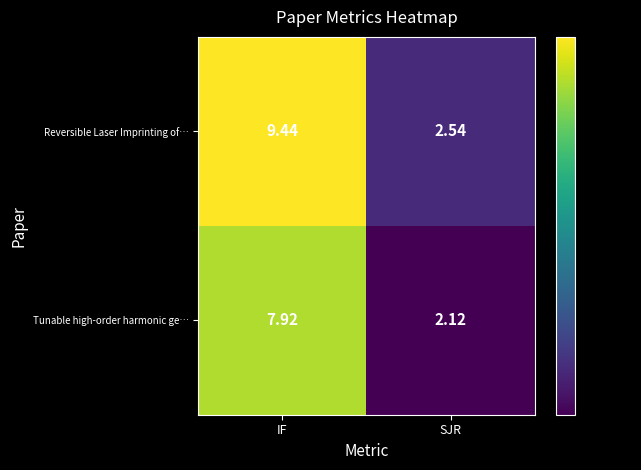

How many distinct data groups are displayed?

2